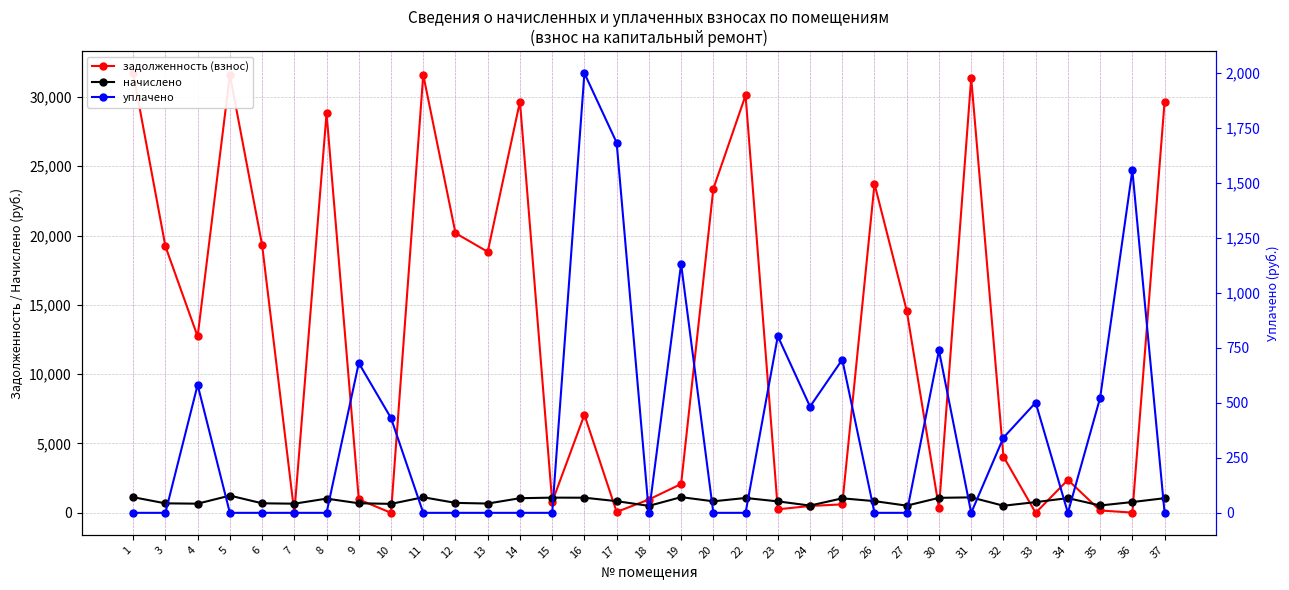

What is the minimum value for начислено?

502.6